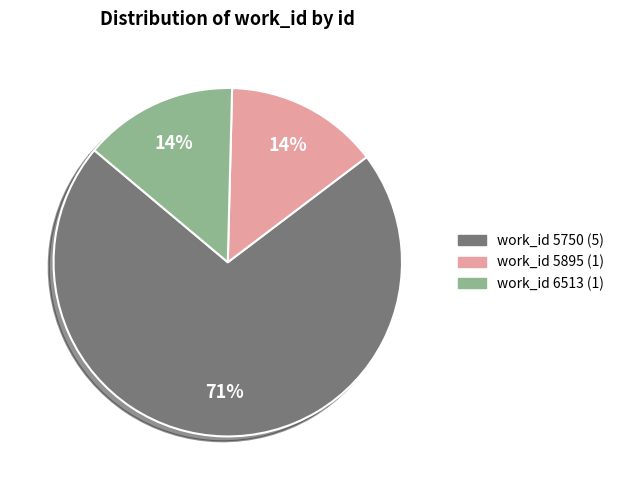

Does any single category account for the majority?

Yes